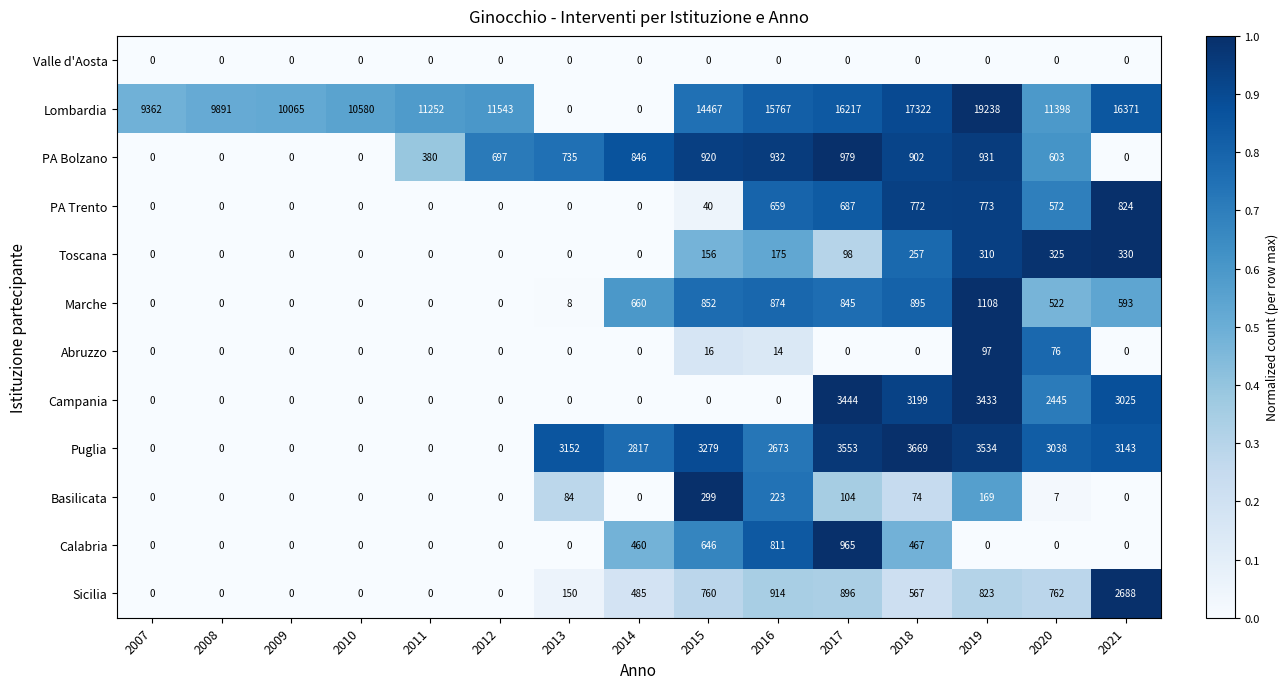

List the series in order of their peak value, highest first.

Lombardia, Puglia, Campania, Sicilia, Marche, PA Bolzano, Calabria, PA Trento, Toscana, Basilicata, Abruzzo, Valle d'Aosta